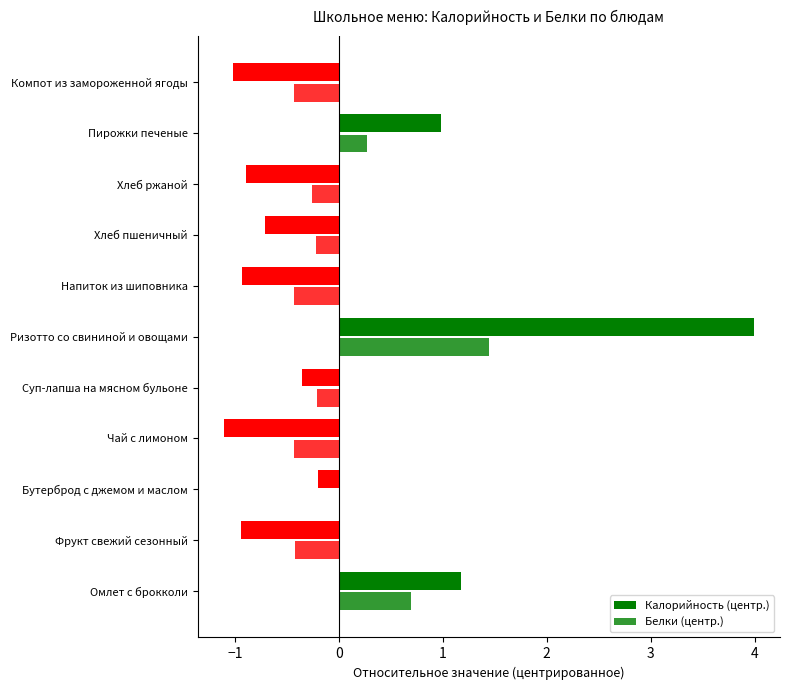

List the series in order of their overall mean, lowest first.

Калорийность (центр.), Белки (центр.)